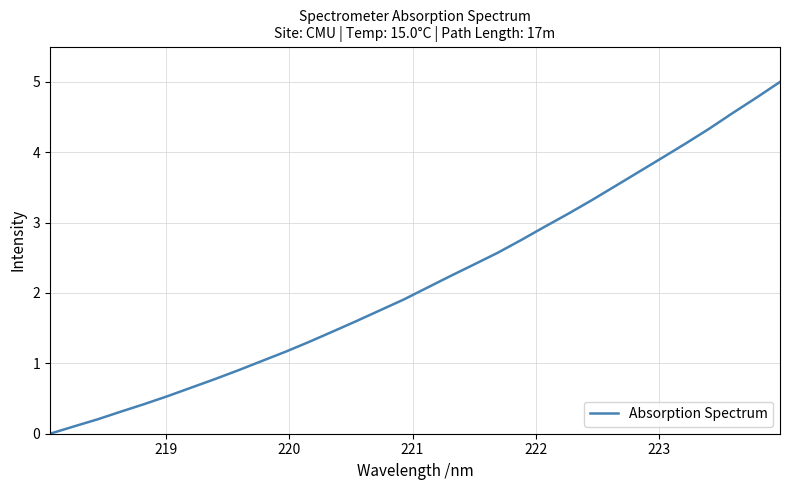

Is this an area chart (filled region under the line)?

No